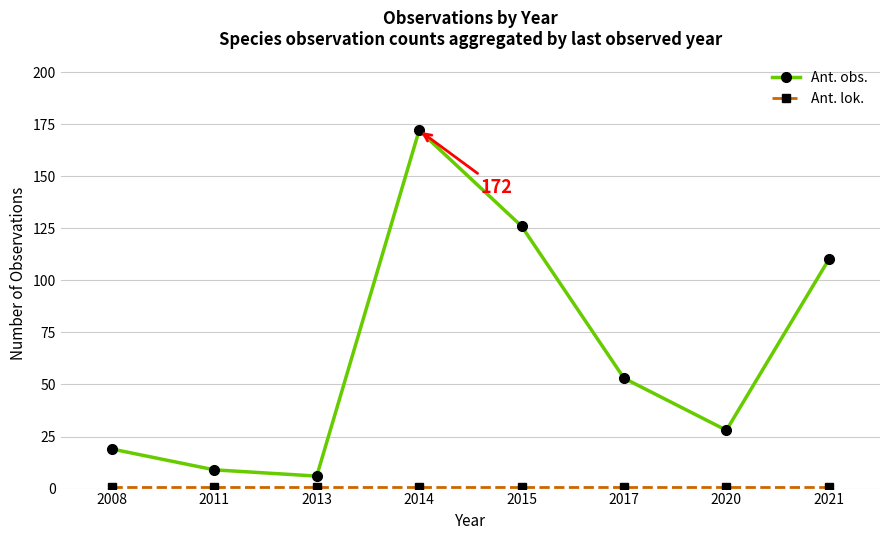

In Ant. obs., how many points are lower than both neighbors (excluding endpoints)?

2